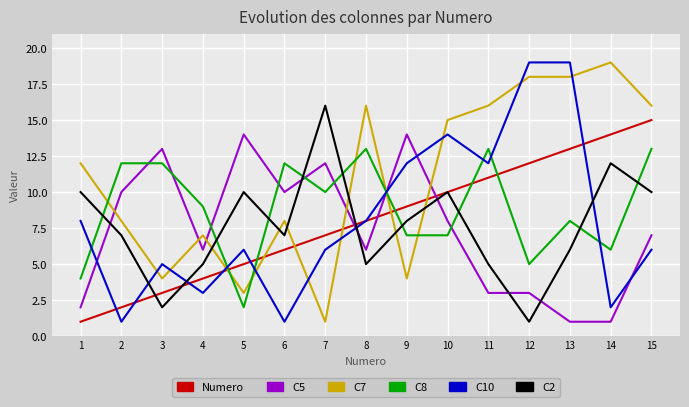

The value of C10 at 1 is 11. True or false?

False